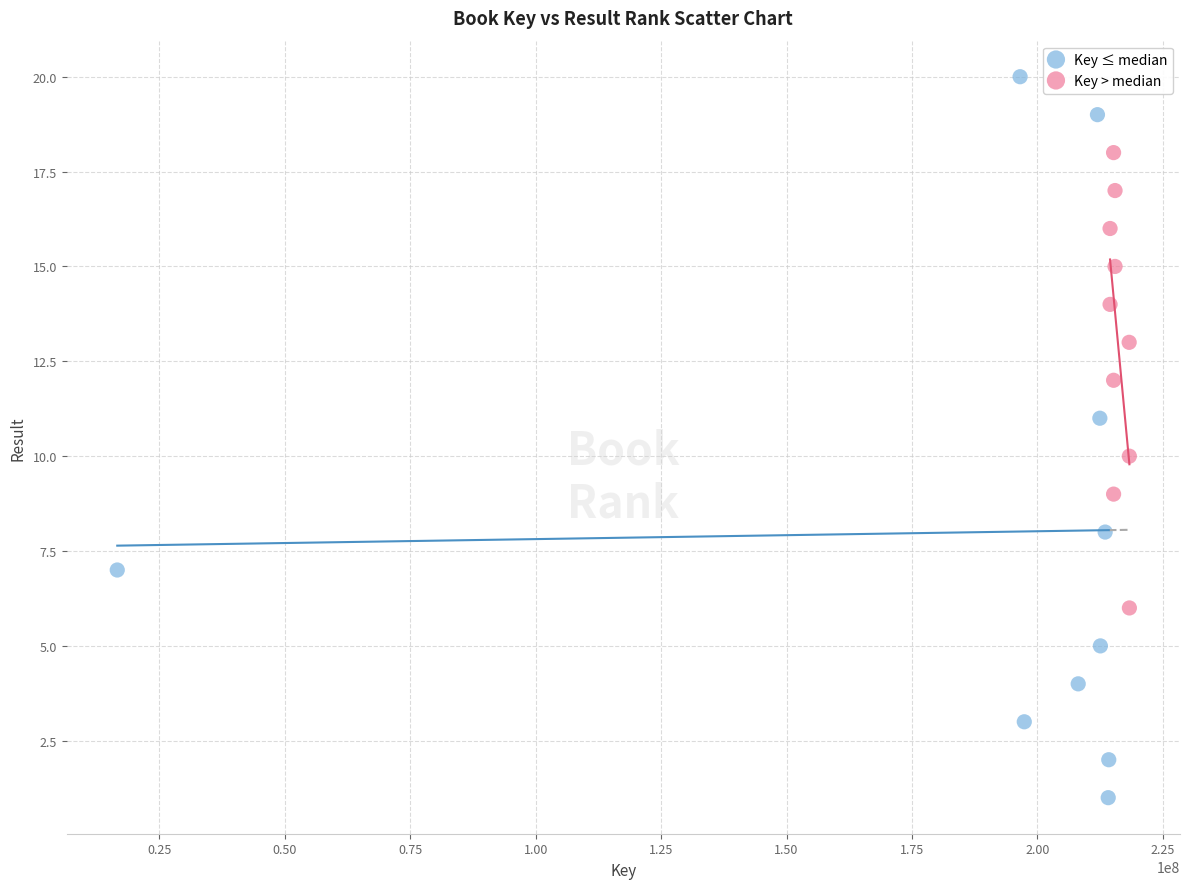

What are all the series names shown in the legend?

Key ≤ median, Key > median